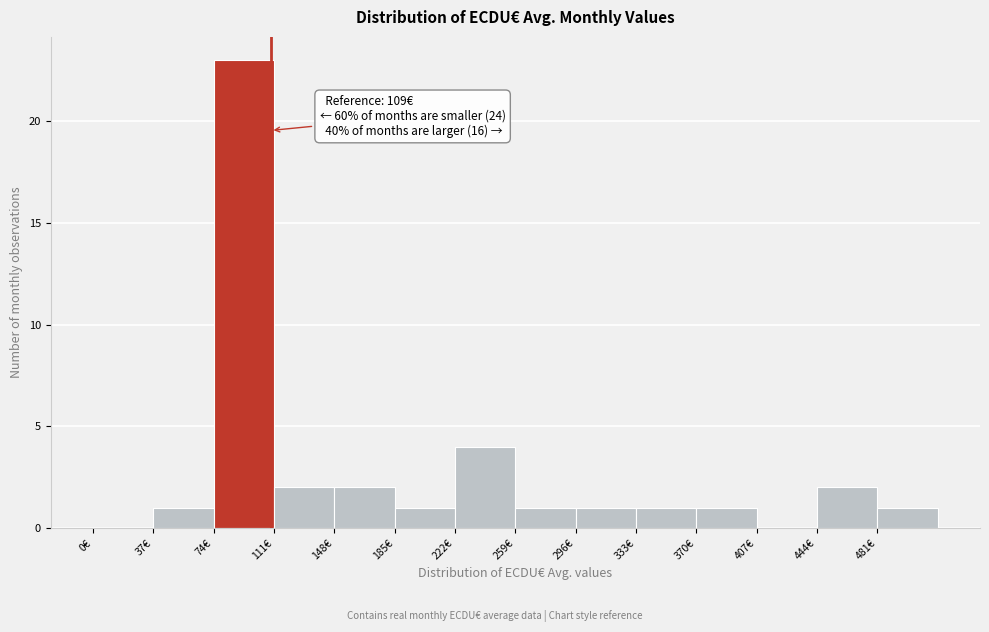

Which range on the x-axis has the tallest bar?

74 to 111